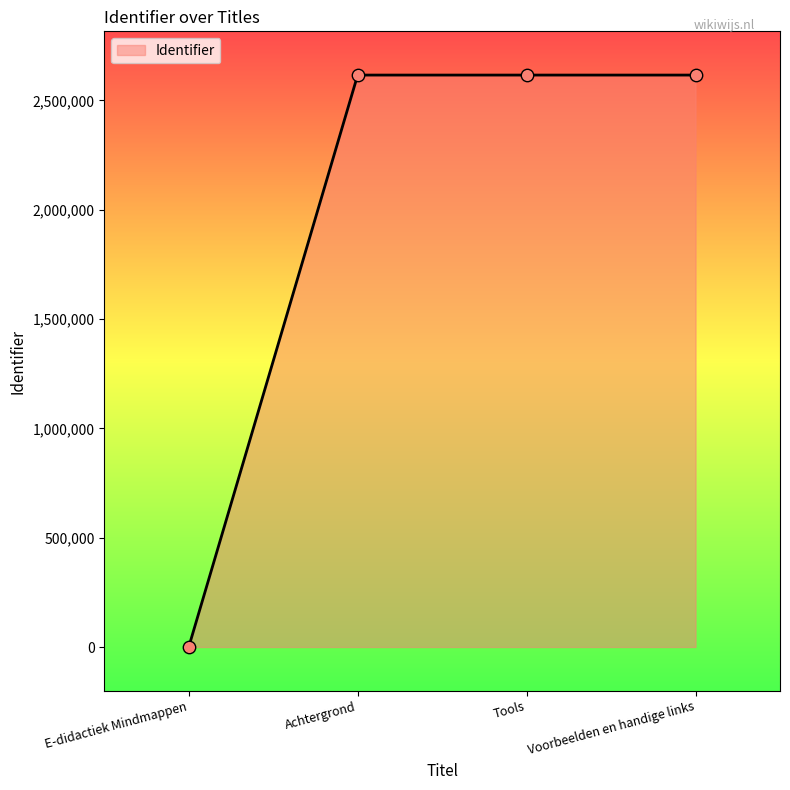

What is the change in value from E-didactiek Mindmappen to Tools?

+2615577